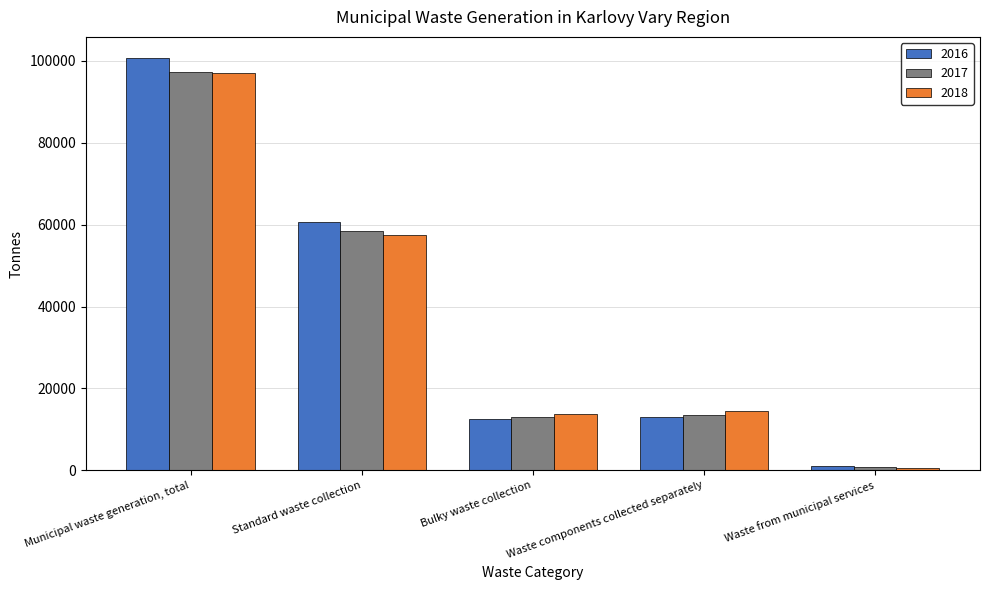

What is the spread (max minus min) of values at Standard waste collection?

3357.9